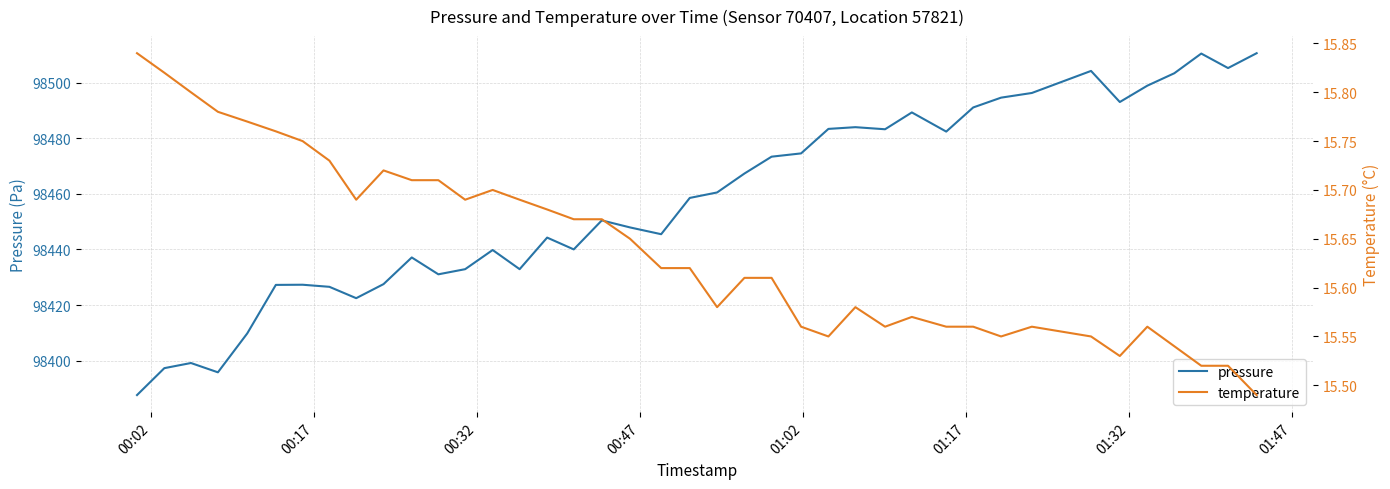

Reading left to right, list all the values displayed in this chart.

pressure: 98387.6	98397.3	98399.1	98395.8	98409.8	98427.2	98427.3	98426.6	98422.5	98427.5	98437.1	98431.1	98432.9	98439.8	98432.9	98444.3	98440.0	98450.5	98447.9	98445.5	98458.6	98460.5	98467.3	98473.4	98474.6	98483.4	98484.0	98483.3	98489.3	98482.4	98491.1	98494.7	98496.3	98504.3	98493.1	98499.0	98503.4	98510.5	98505.3	98510.7
temperature: 15.8	15.8	15.8	15.8	15.8	15.8	15.8	15.7	15.7	15.7	15.7	15.7	15.7	15.7	15.7	15.7	15.7	15.7	15.7	15.6	15.6	15.6	15.6	15.6	15.6	15.6	15.6	15.6	15.6	15.6	15.6	15.6	15.6	15.6	15.5	15.6	15.5	15.5	15.5	15.5